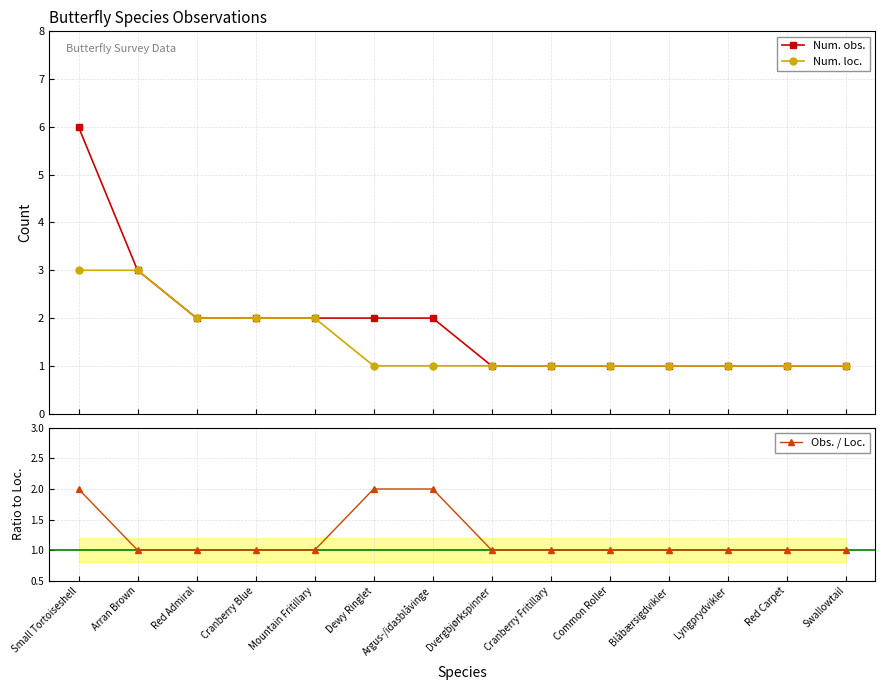

What is the average value of the Num. obs. series?

2